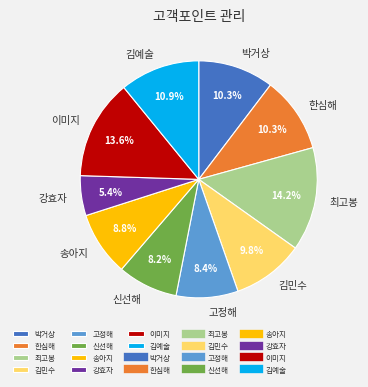

Does 김예술 represent more than half of the total?

No